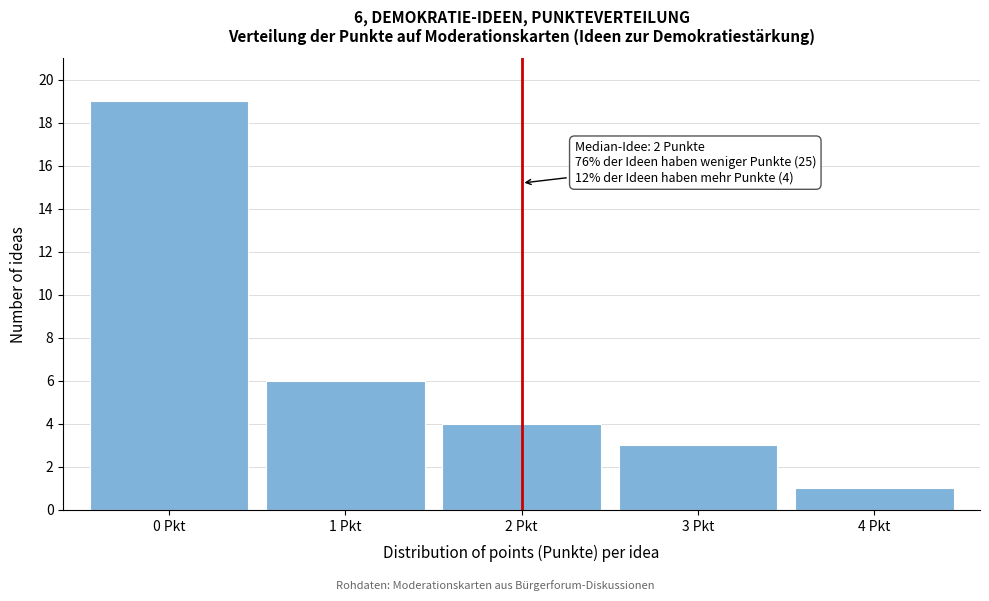

Reading left to right, what are all the values shown in this chart?

0 Pkt=19	1 Pkt=6	2 Pkt=4	3 Pkt=3	4 Pkt=1